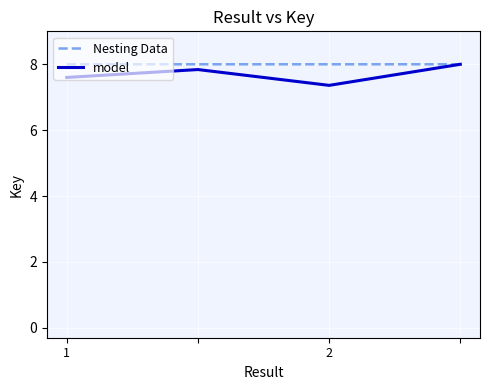

What is the minimum value for Nesting Data?

8.0